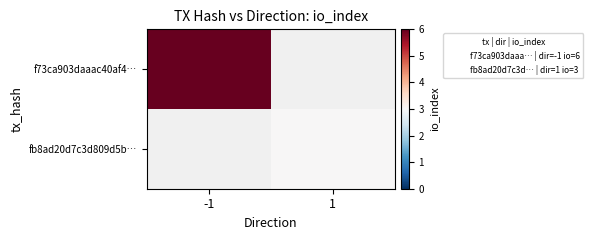

How many data points does each series have?

2